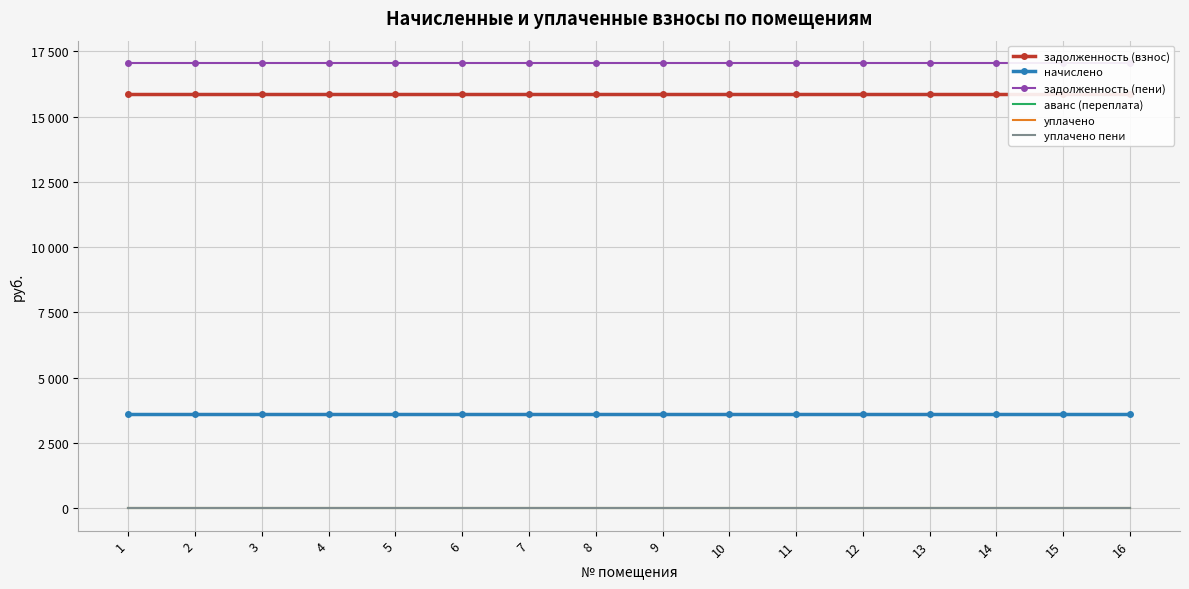

True or false: начислено has a value of 6222.5 at 4.

False